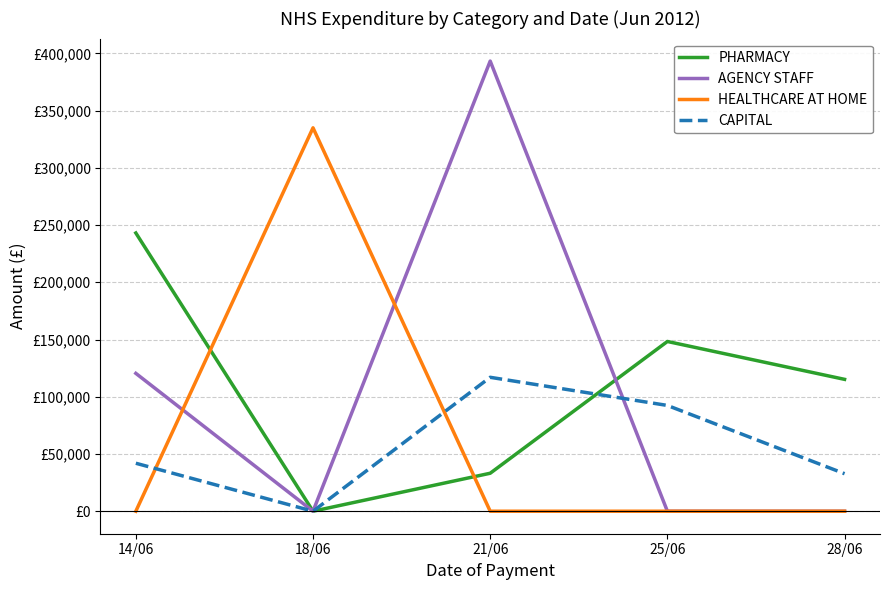

True or false: CAPITAL and AGENCY STAFF cross at least once.

True